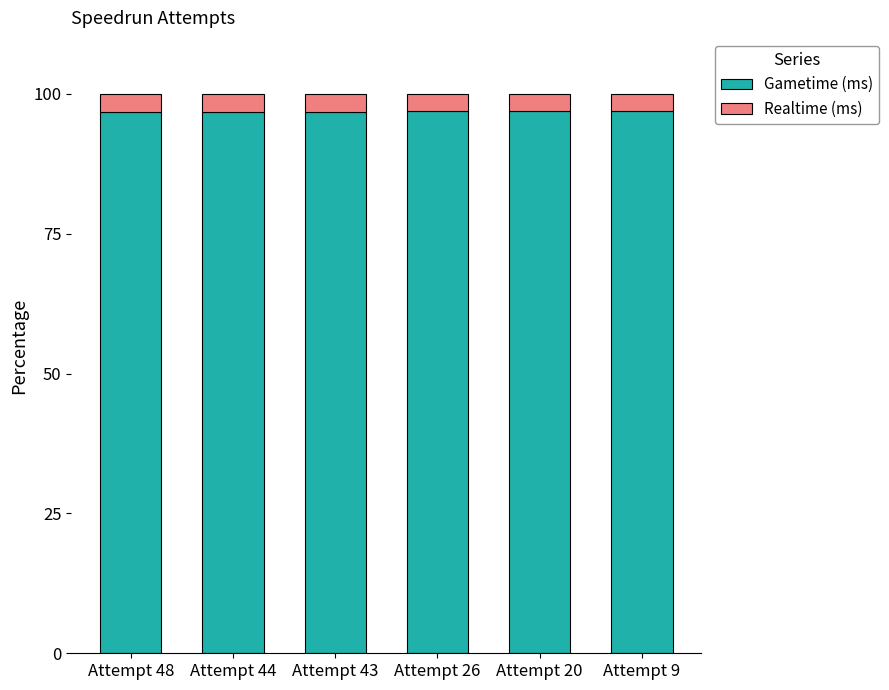

Does the chart contain any negative values?

No